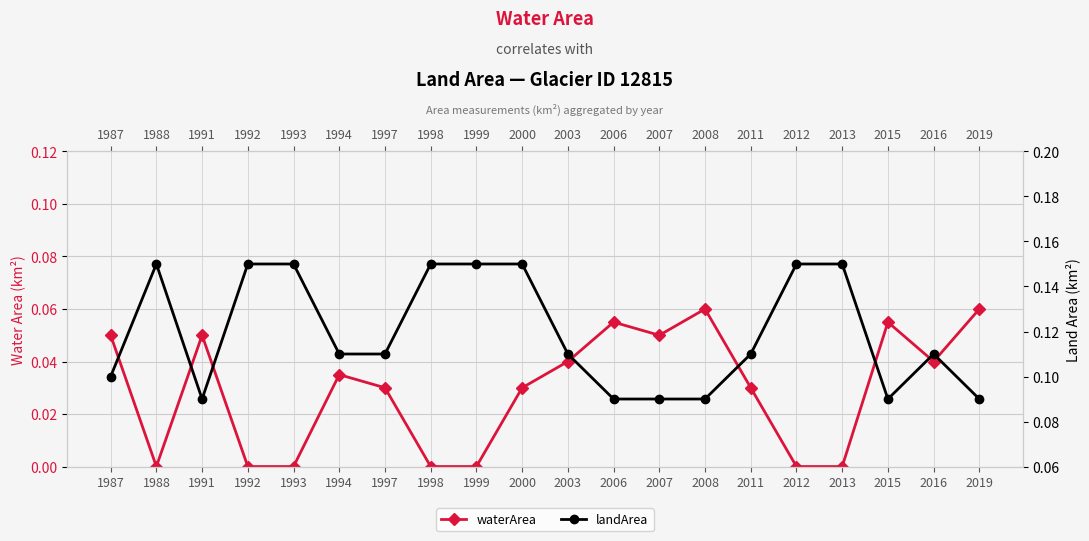

How many interior local valleys does the landArea series have?

2